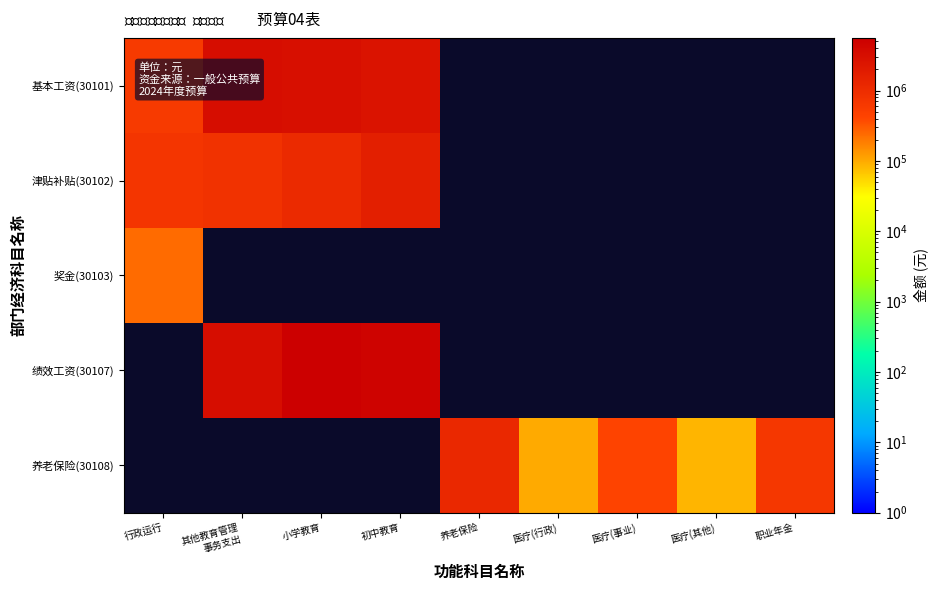

Is the value of 津贴补贴(30102) at 医疗(其他) greater than the value of 基本工资(30101) at 其他教育管理 事务支出?

No